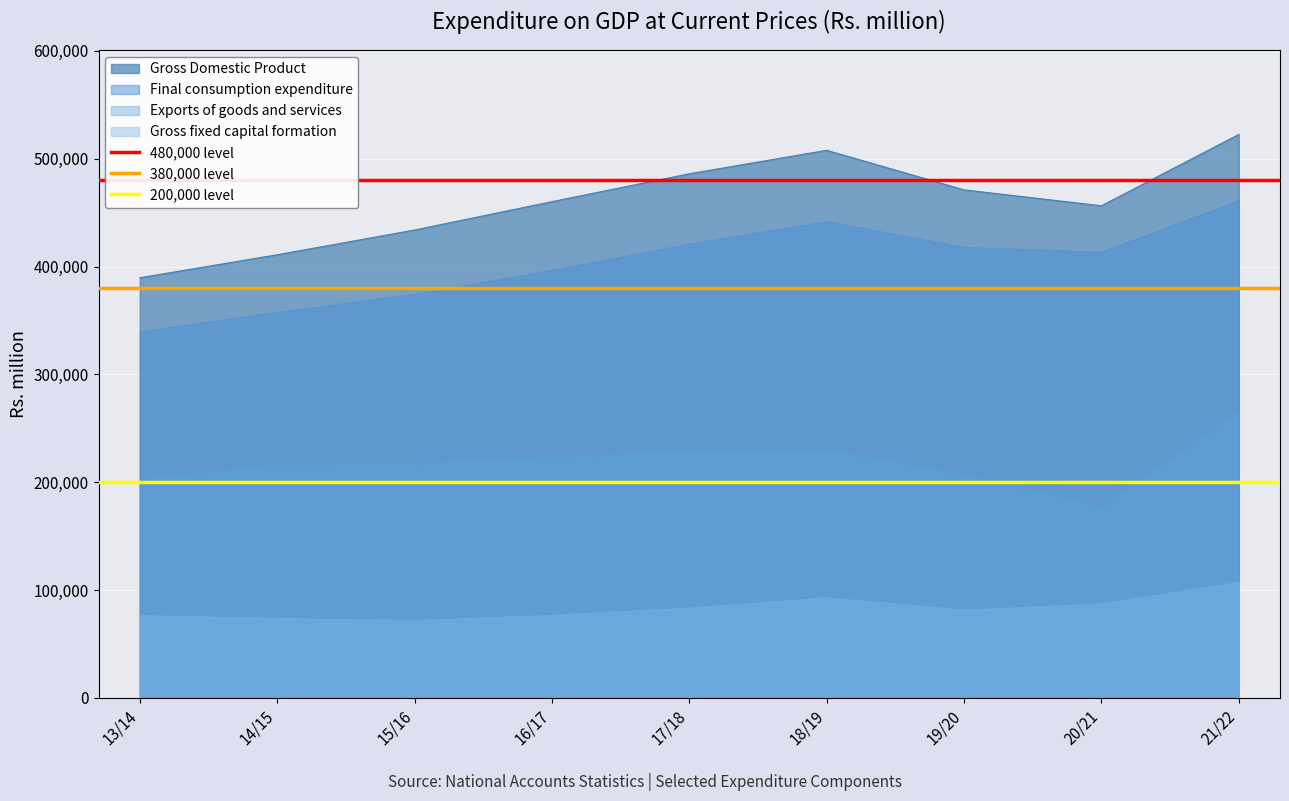

How many lines are shown in the chart?

3